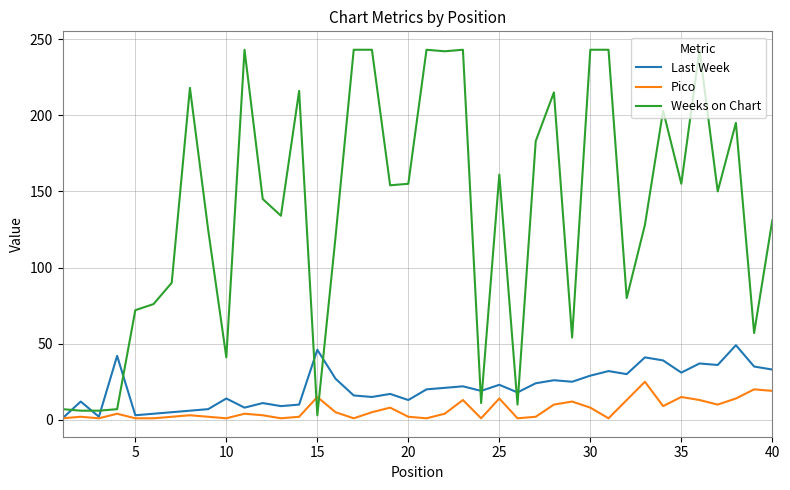

True or false: Pico and Weeks on Chart cross at least once.

True